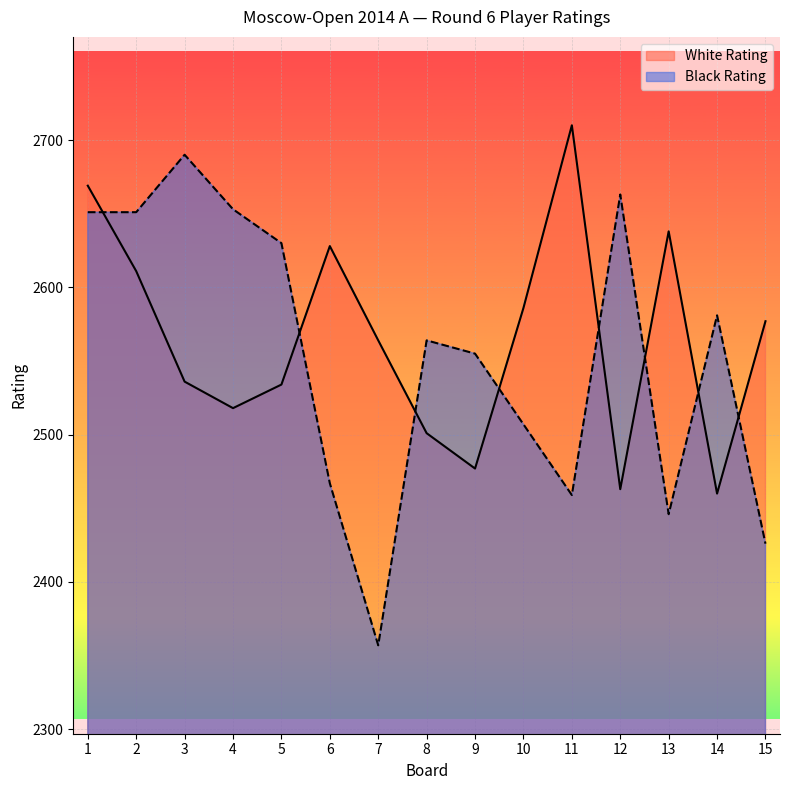

At which category is the sum across all series the highest?

1